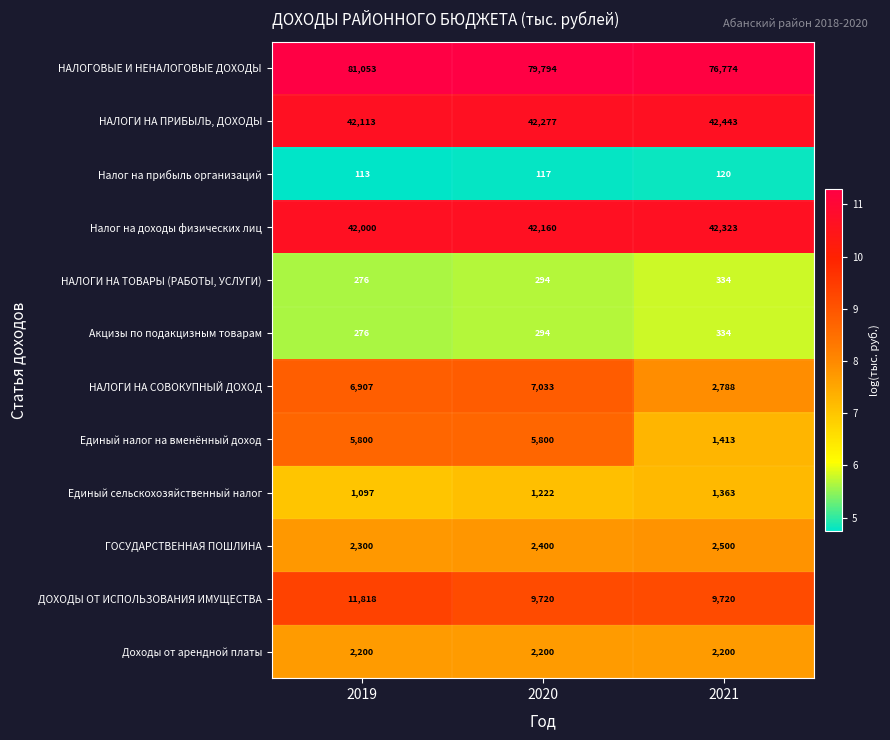

What is the spread (max minus min) of values at 2021?

76654